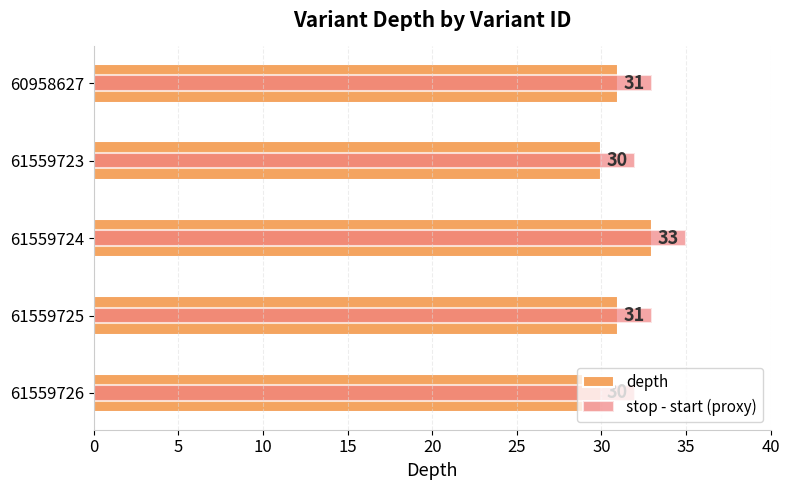

At how many categories does at least one series exceed 30?

5